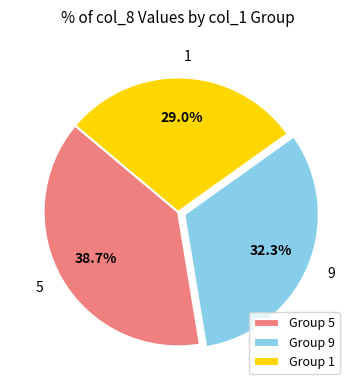

Is there any slice that represents more than half of the pie?

No